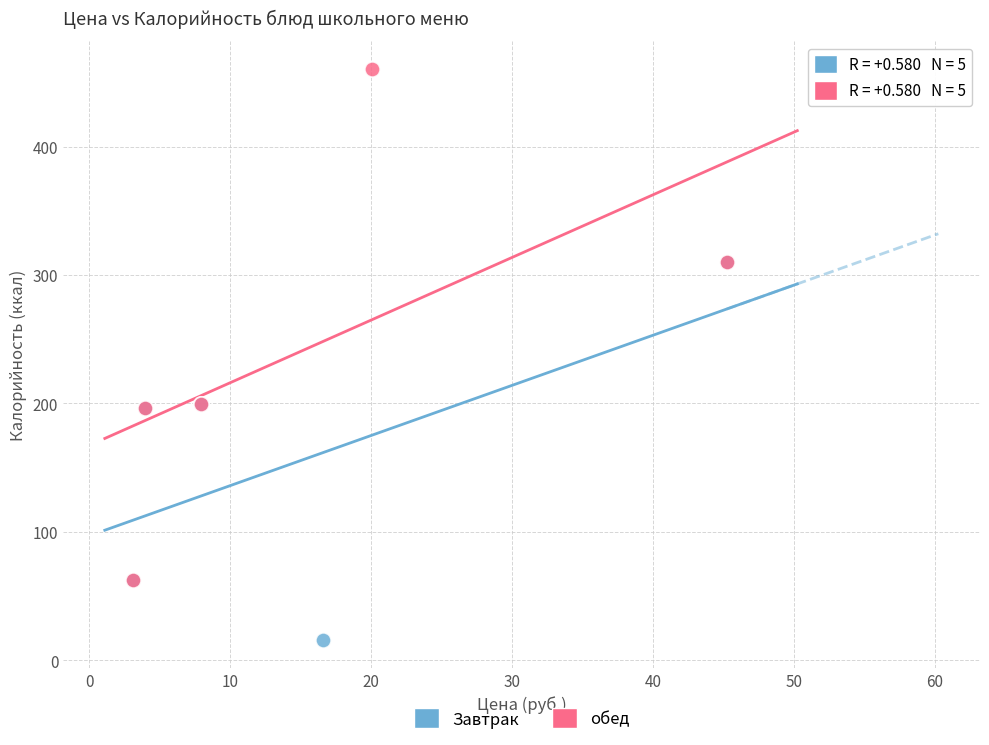

Which series reaches the maximum Y coordinate?

обед